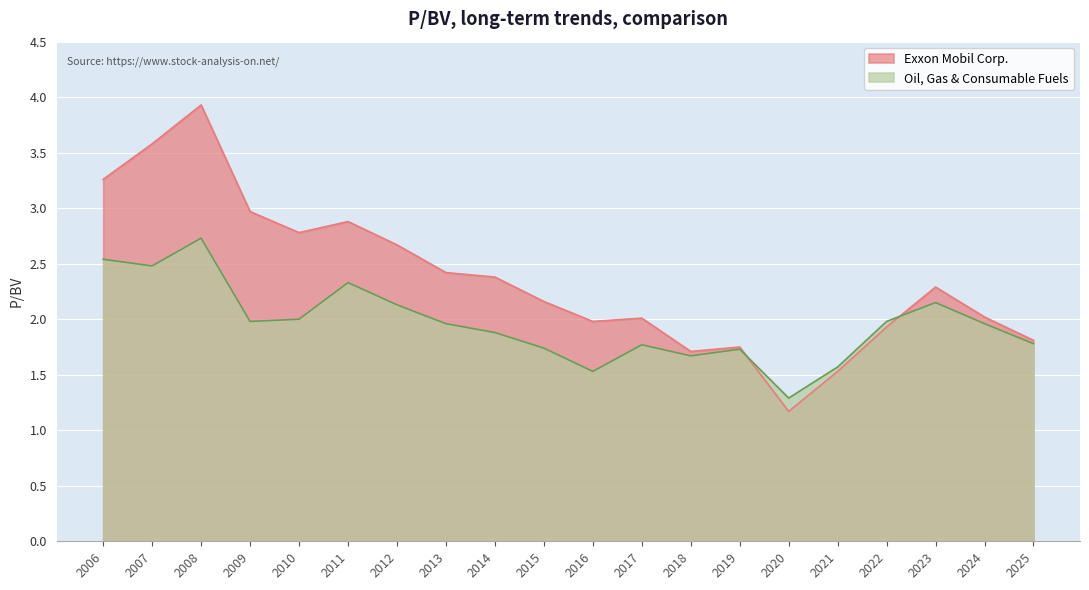

What is the smallest value displayed?

1.2